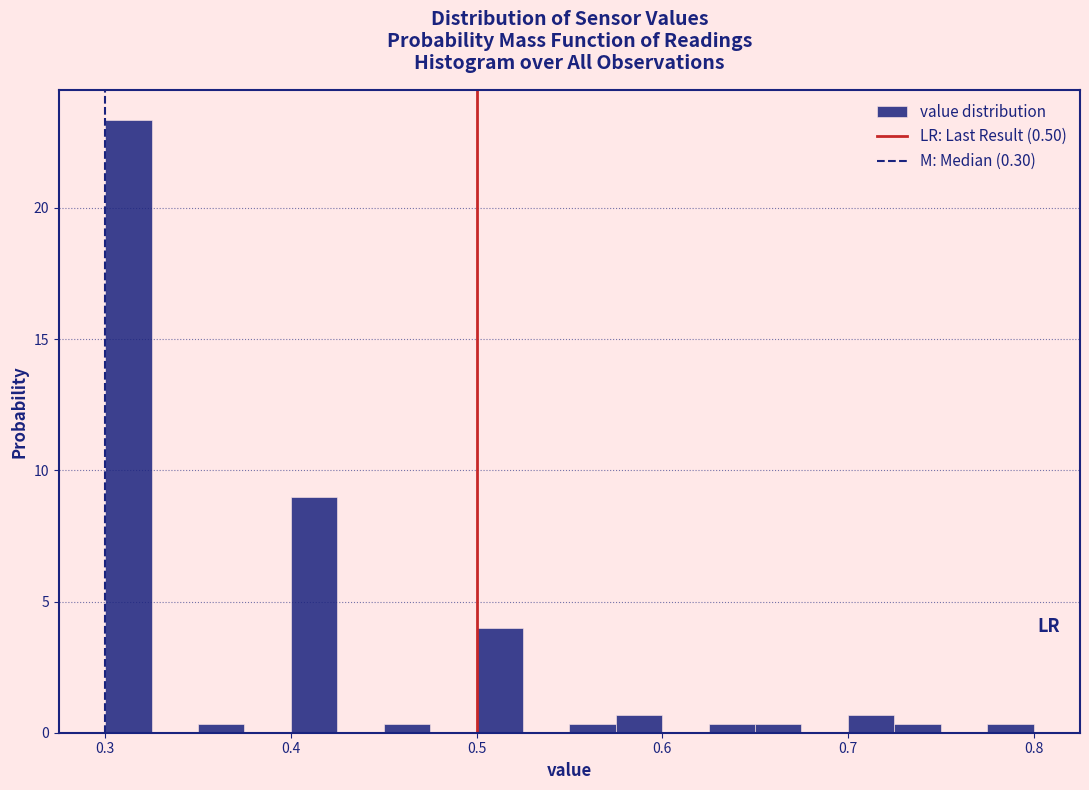

Read against the x-axis, roughly where is the centre of the tallest bar?

0.31